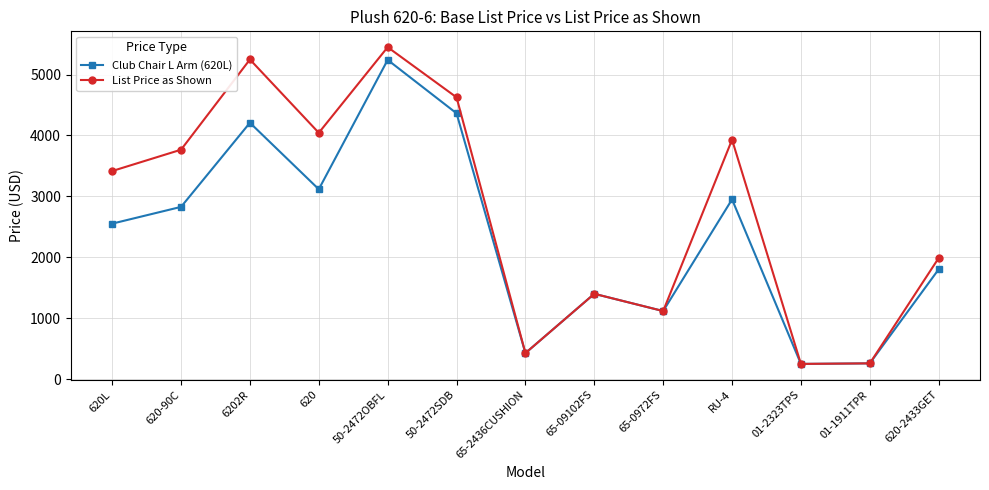

Rank the series by their average value, from highest to lowest.

List Price as Shown, Club Chair L Arm (620L)